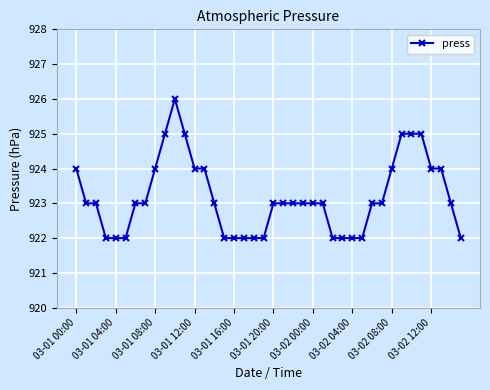

What is the value of the 16th point from the left?

922